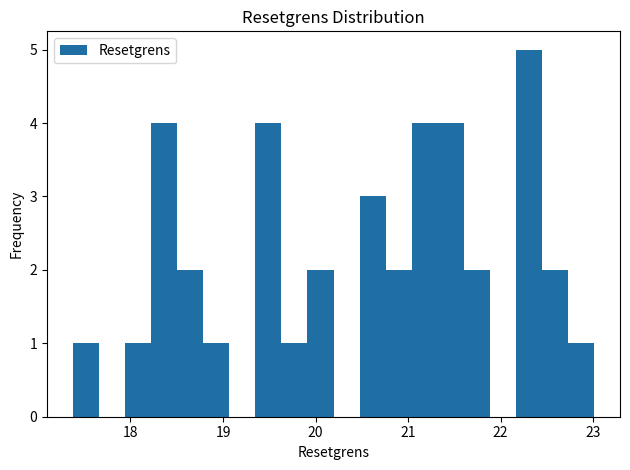

Read against the x-axis, roughly where is the centre of the tallest bar?

22.3